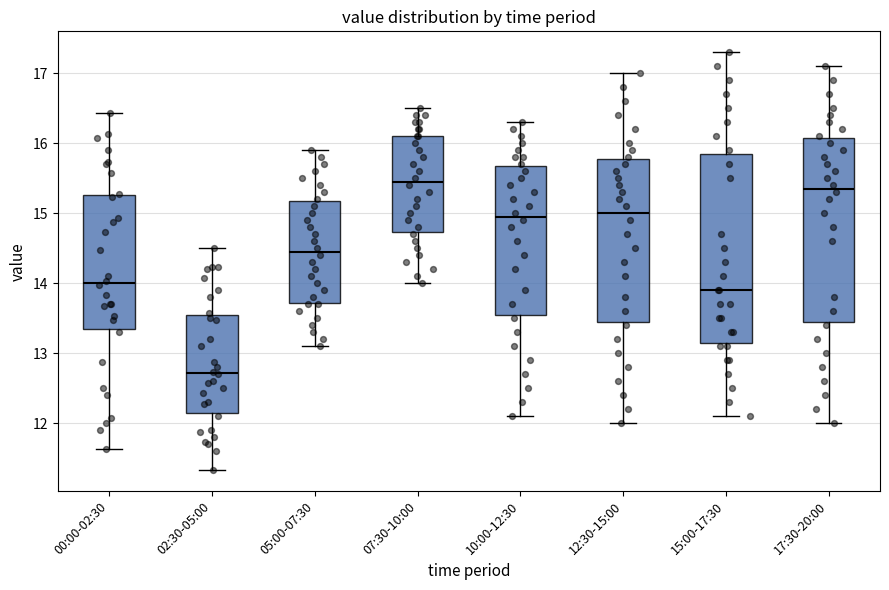

Which box has the lowest median line?

02:30-05:00